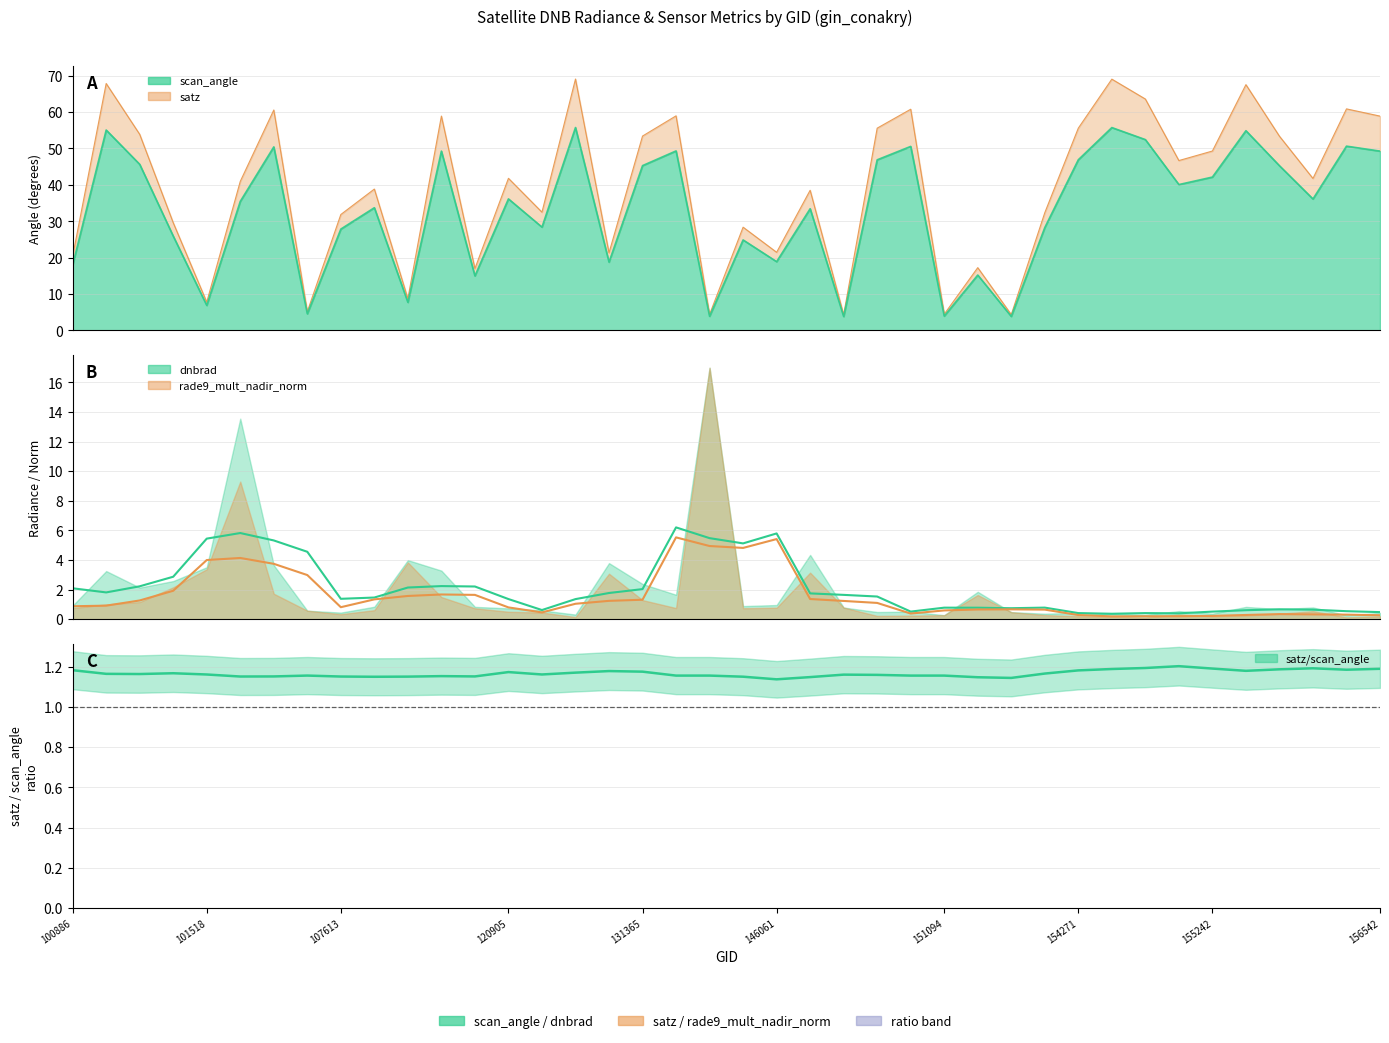

Reading right to left, what are all the values shown in this chart?

dnbrad (trend): 0.5	0.5	0.6	0.7	0.6	0.5	0.4	0.4	0.4	0.4	0.8	0.7	0.8	0.8	0.5	1.5	1.6	1.7	5.8	5.1	5.5	6.2	2.0	1.8	1.4	0.6	1.4	2.2	2.2	2.1	1.5	1.4	4.6	5.3	5.8	5.4	2.9	2.2	1.8	2.1
rade9 (trend): 0.3	0.3	0.3	0.3	0.3	0.2	0.2	0.2	0.2	0.3	0.6	0.7	0.7	0.6	0.4	1.1	1.2	1.4	5.4	4.8	4.9	5.5	1.3	1.2	1.0	0.5	0.8	1.6	1.7	1.6	1.3	0.8	3.0	3.7	4.1	4.0	1.9	1.3	0.9	0.9
satz/scan_angle (trend): 1.2	1.2	1.2	1.2	1.2	1.2	1.2	1.2	1.2	1.2	1.2	1.1	1.1	1.2	1.2	1.2	1.2	1.1	1.1	1.2	1.2	1.2	1.2	1.2	1.2	1.2	1.2	1.2	1.2	1.2	1.2	1.2	1.2	1.2	1.2	1.2	1.2	1.2	1.2	1.2